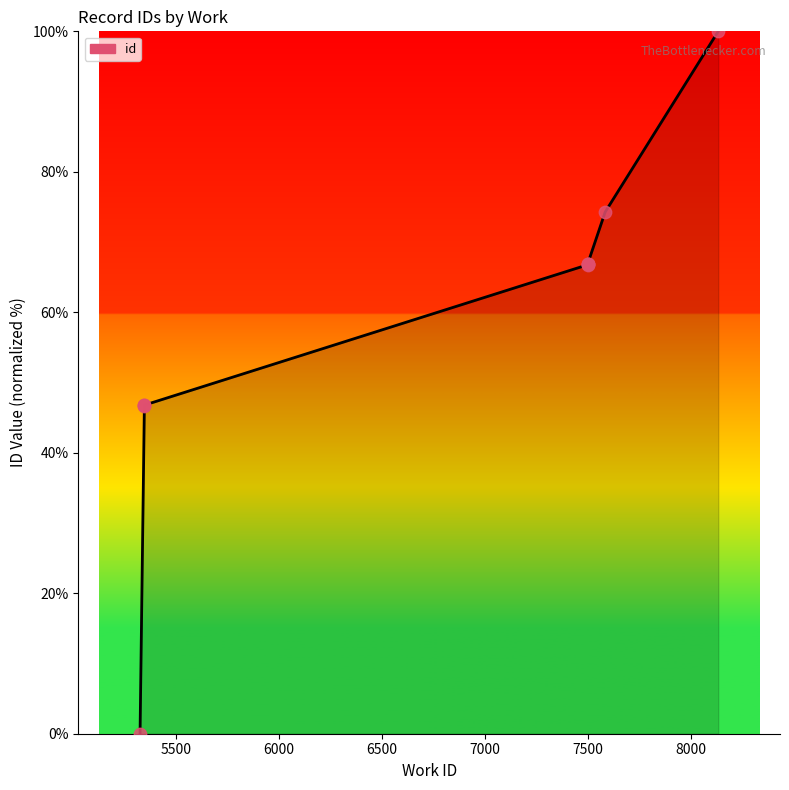

What is the change in value from 7498 to 8132?

+33.2